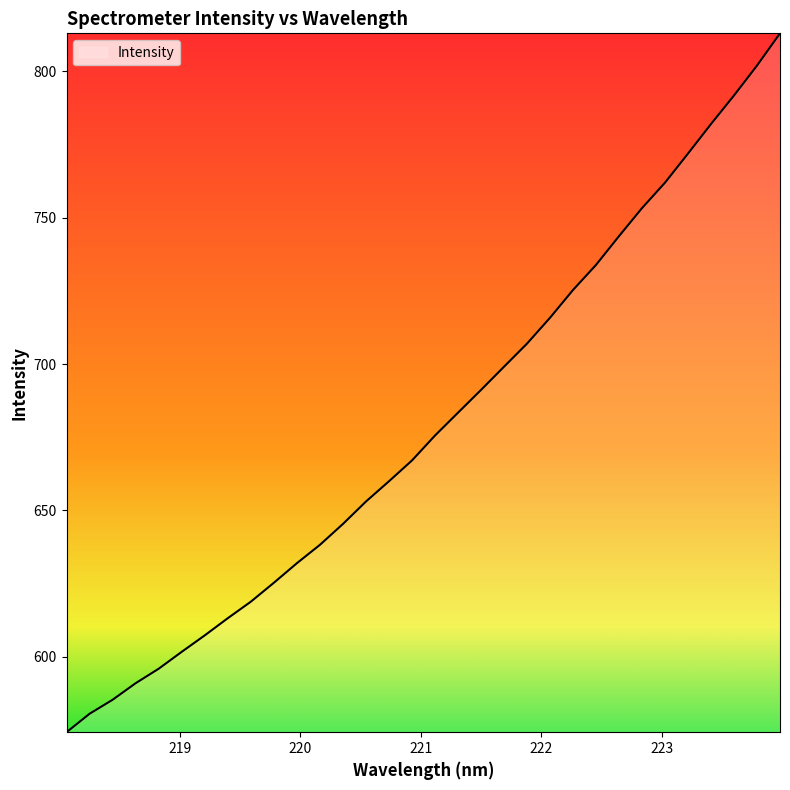

What is the difference between the maximum and minimum values?

238.8